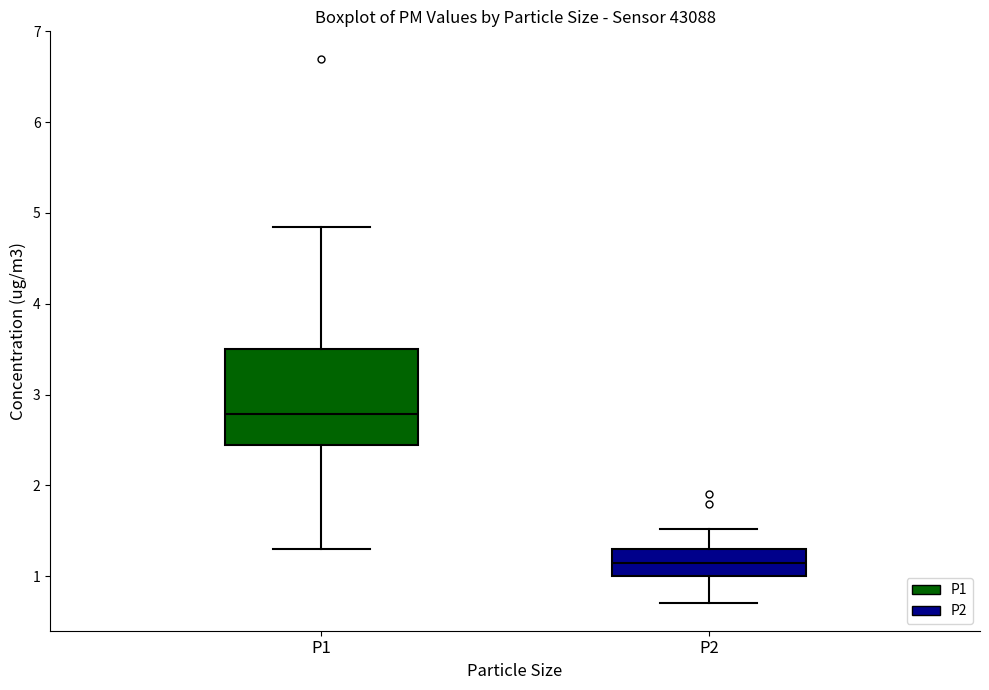

Reading left to right, read every box against the y-axis: the position of its median line, the range the box covers, and the ends of its whiskers. The values are not printed on the chart, so give them approximately, as read against the axis.

P1: median 2.8, box 2.4 to 3.5, whiskers 1.3 to 4.9
P2: median 1.2, box 1.0 to 1.3, whiskers 0.7 to 1.5